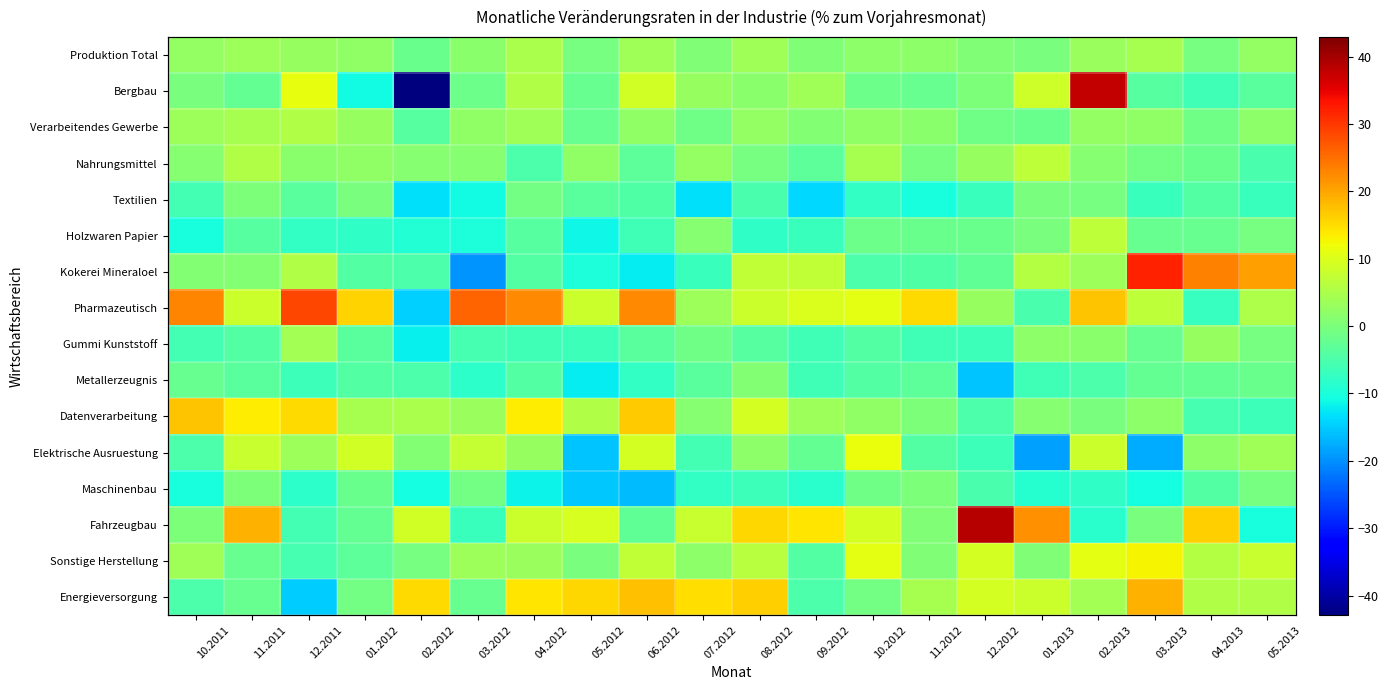

Where is Pharmazeutisch nearest to the value 7?

03.2013